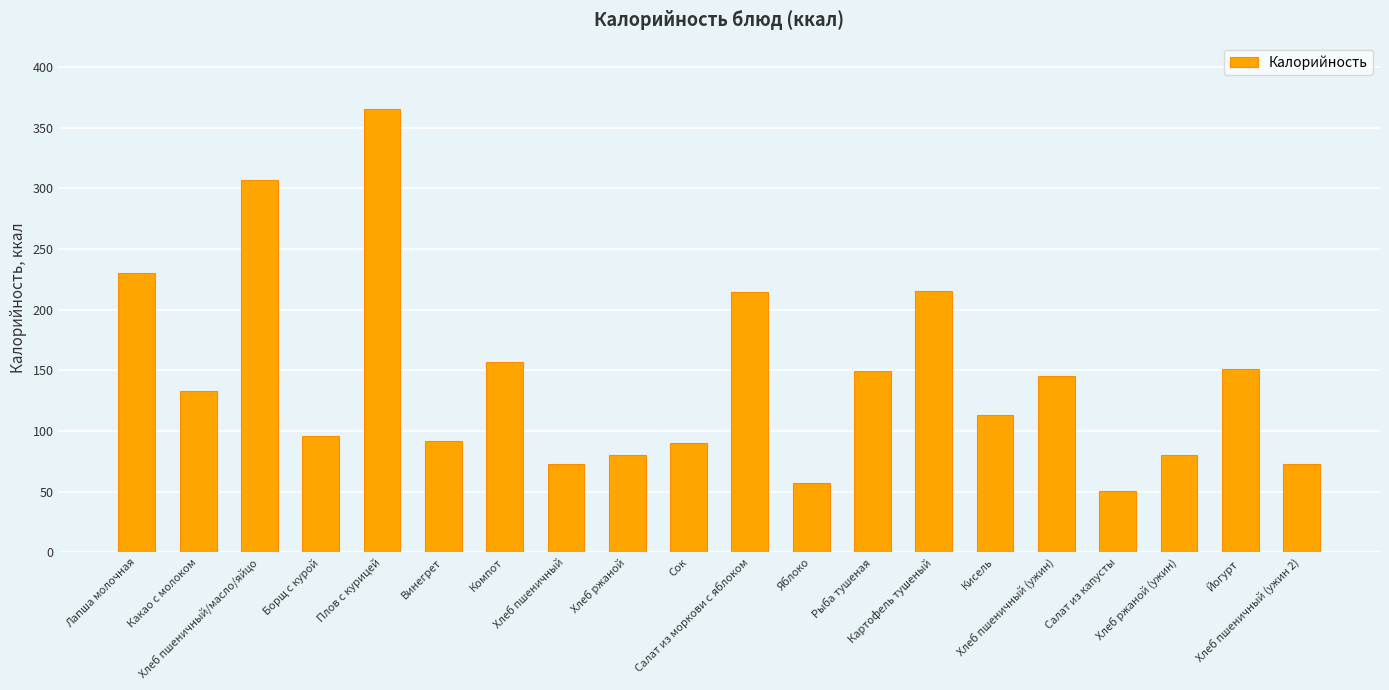

What is the label of the 15th bar from the left?

Кисель